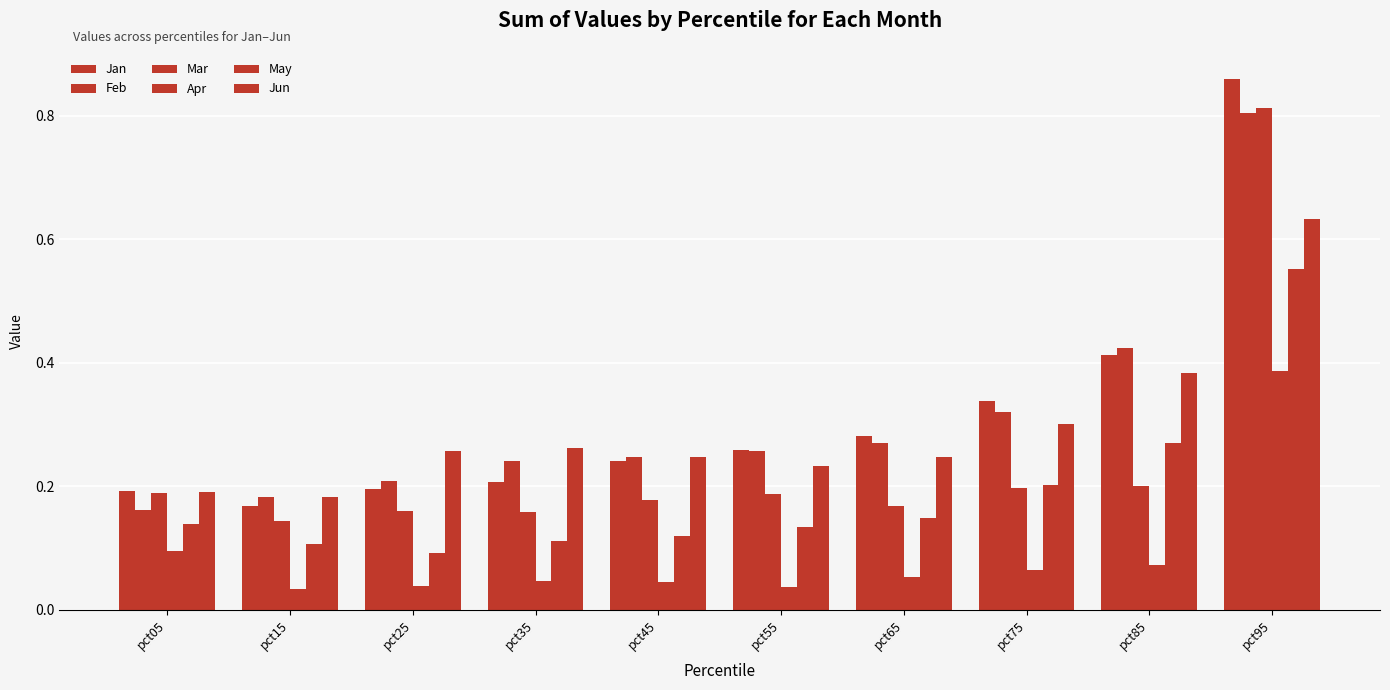

What is the value of the Mar bar at the 5th from the left?

0.2